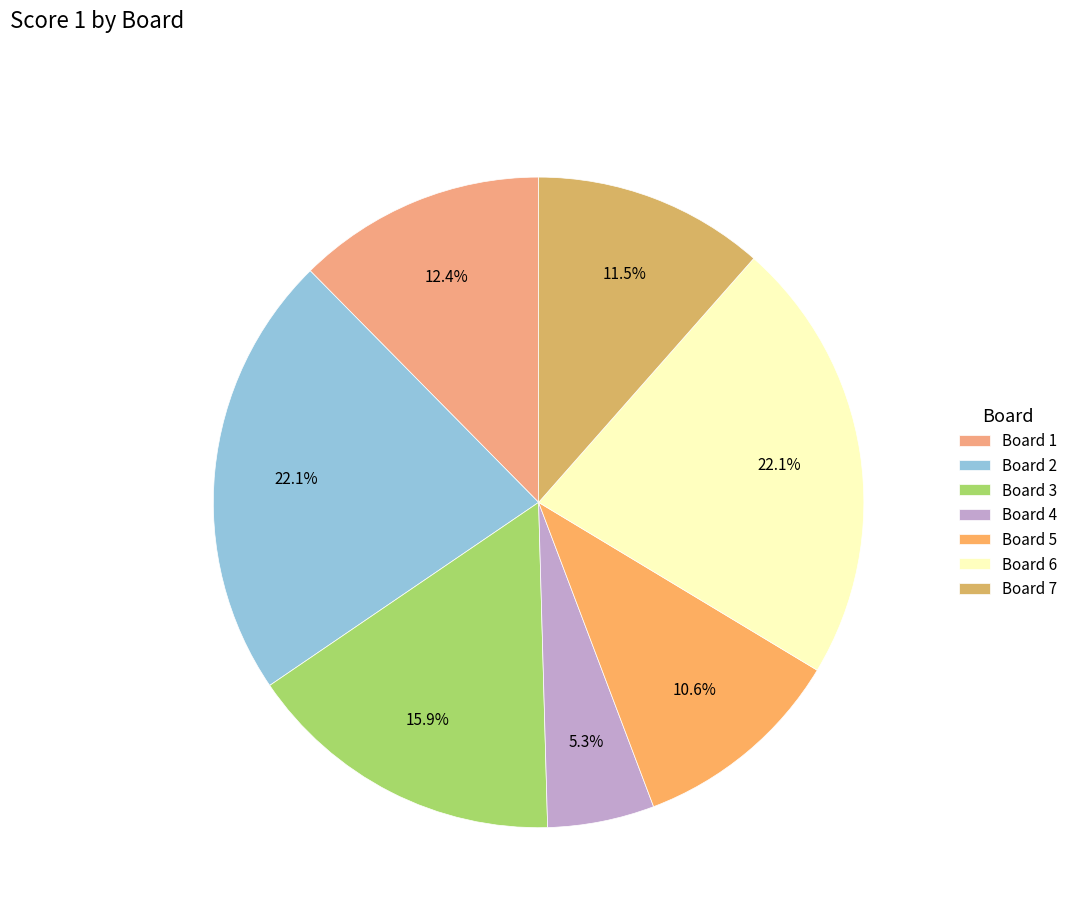

Rank the categories by value from highest to lowest.

2, 6, 3, 1, 7, 5, 4